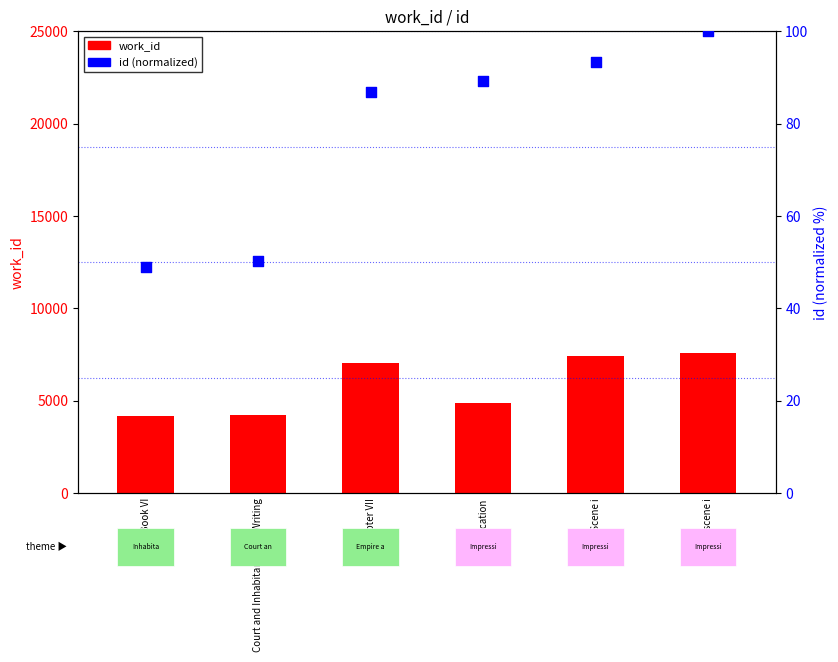

Which has a higher value, Act I scene i or Book VI?

Act I scene i